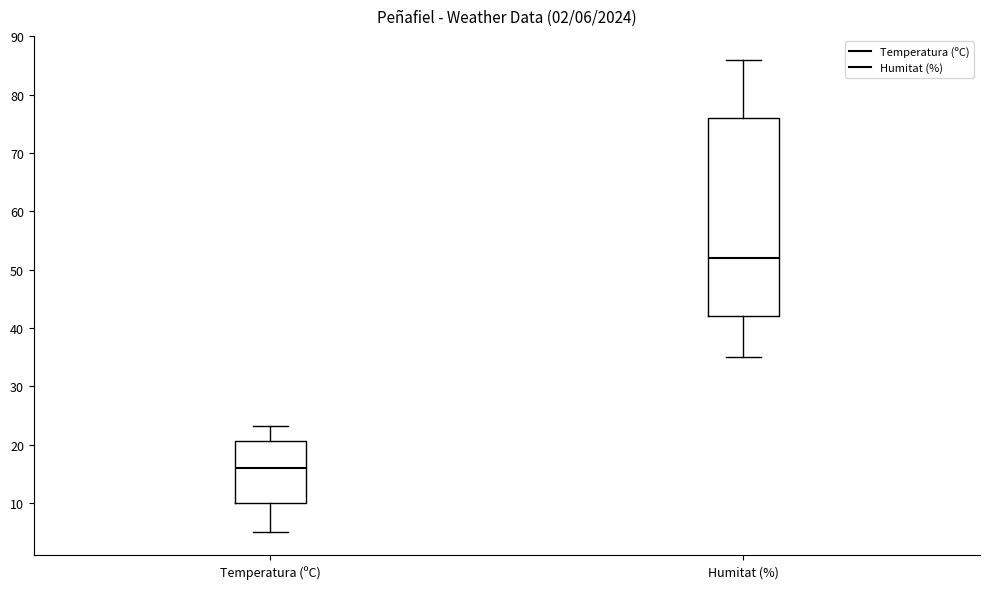

Which box's median line is the highest?

Humitat (%)